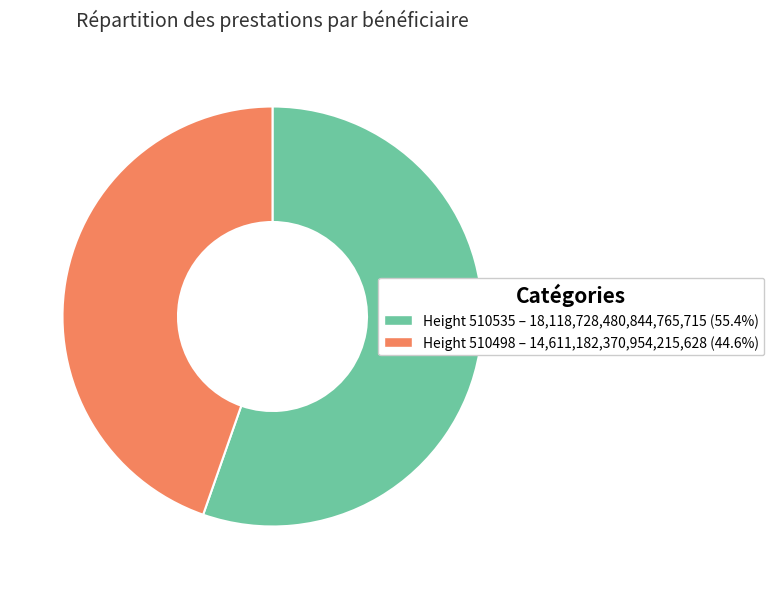

Is there any slice that represents more than half of the pie?

Yes